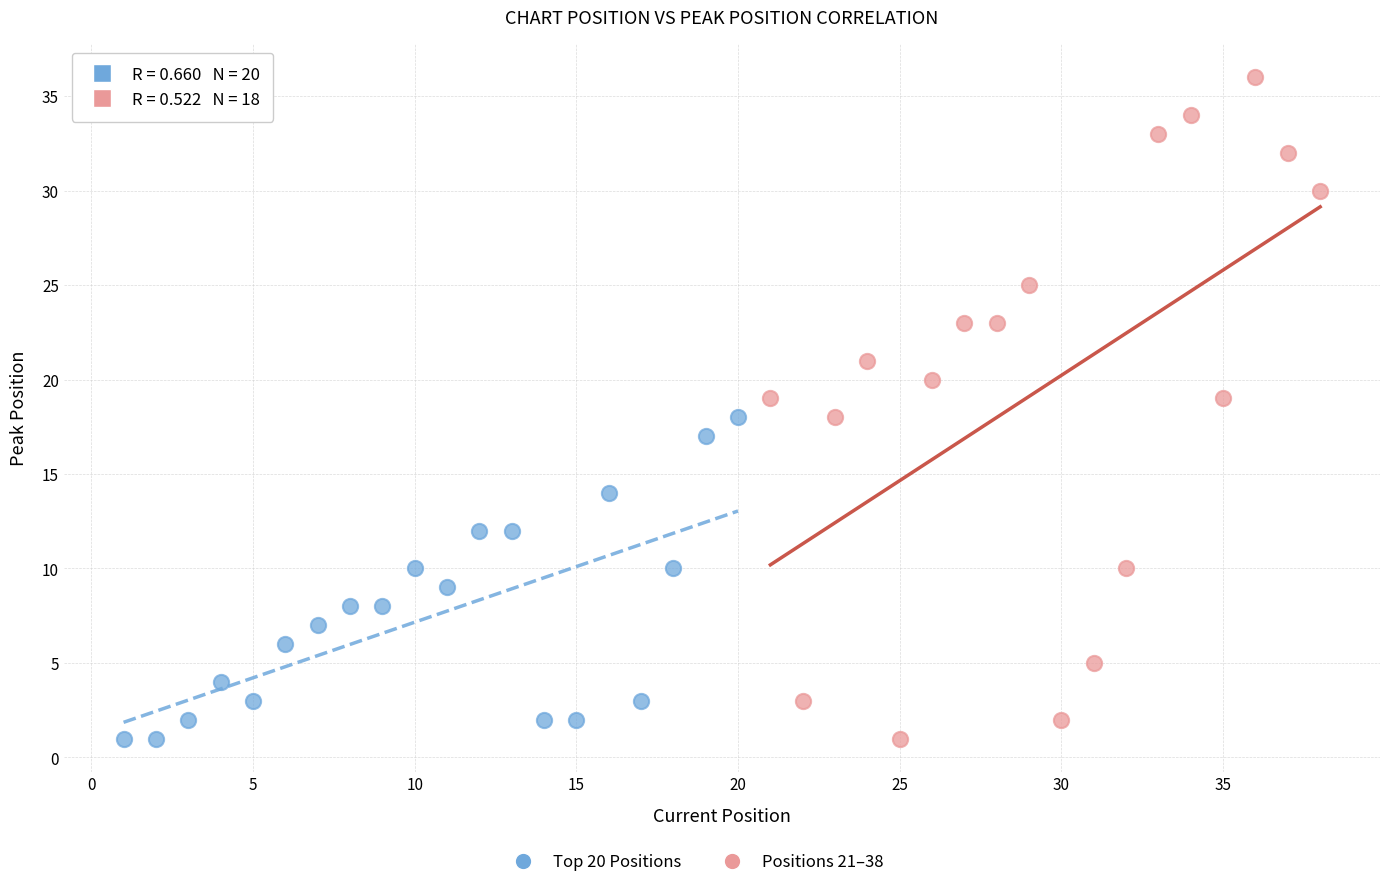

Which series reaches the maximum Y coordinate?

Positions 21–38